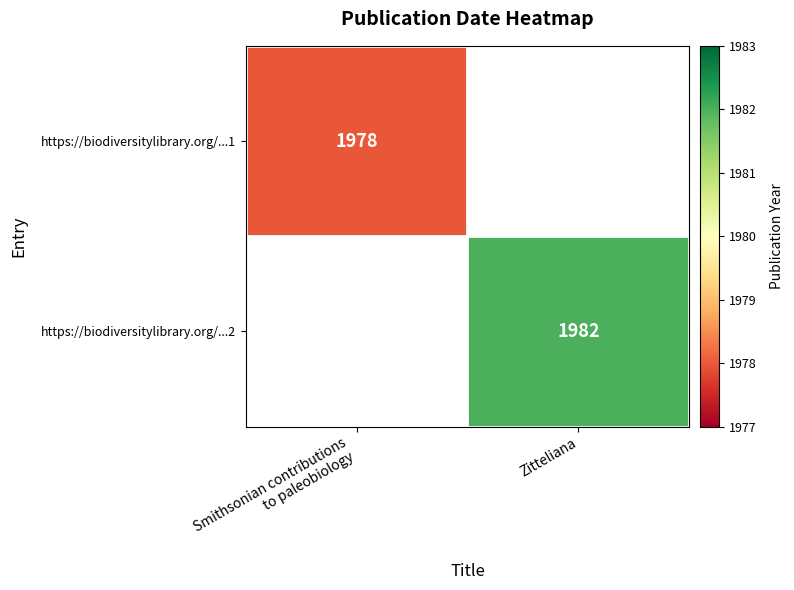

The value of https://biodiversitylibrary.org/...2 at Zitteliana is 1982. True or false?

True